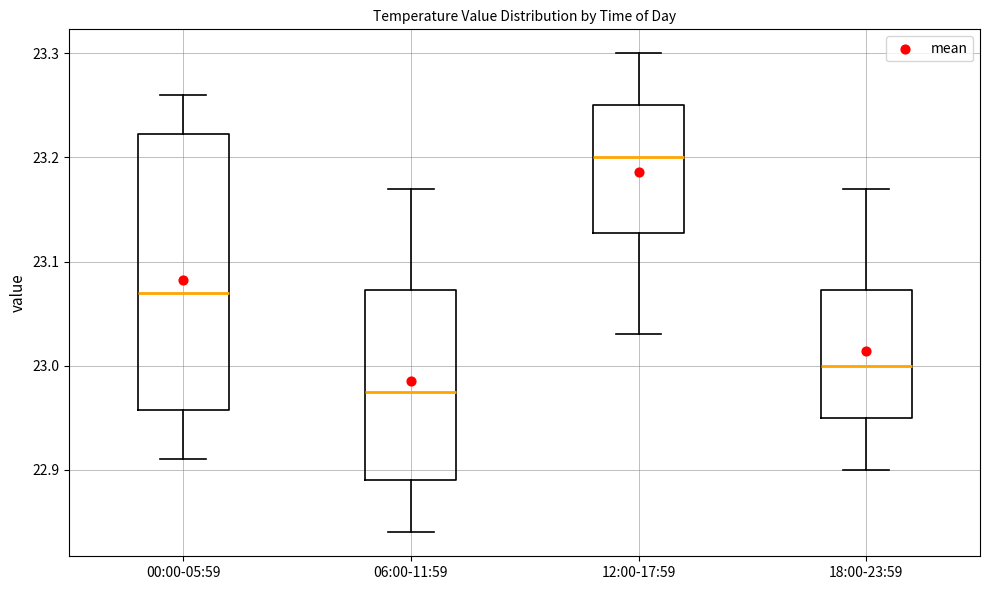

Where does the lower whisker of the box for 12:00-17:59 end on the y-axis? The values are not printed on the chart, so give them approximately, as read against the axis.

23.03